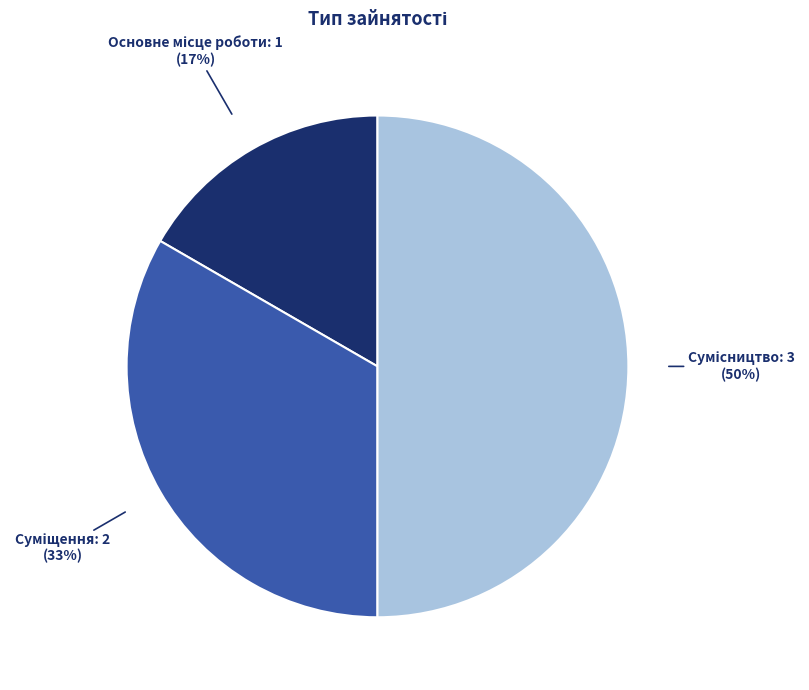

To the nearest percent, what is the average slice percentage?

33%